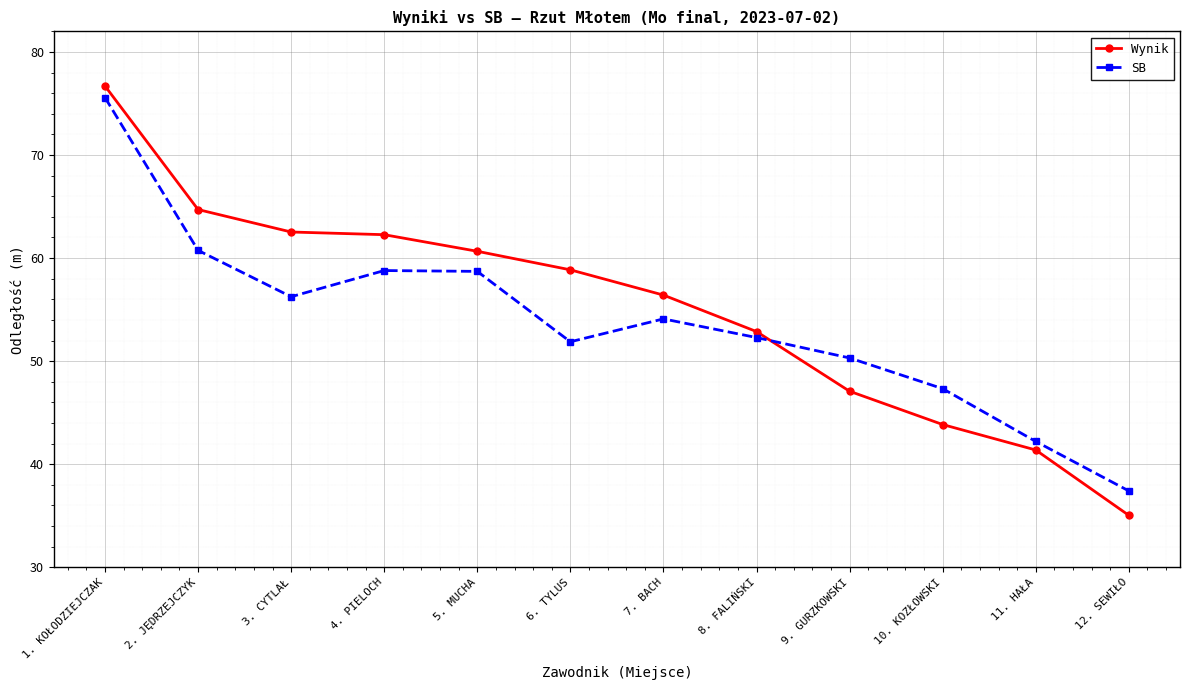

What position from the left is 2. JĘDRZEJCZYK?

2